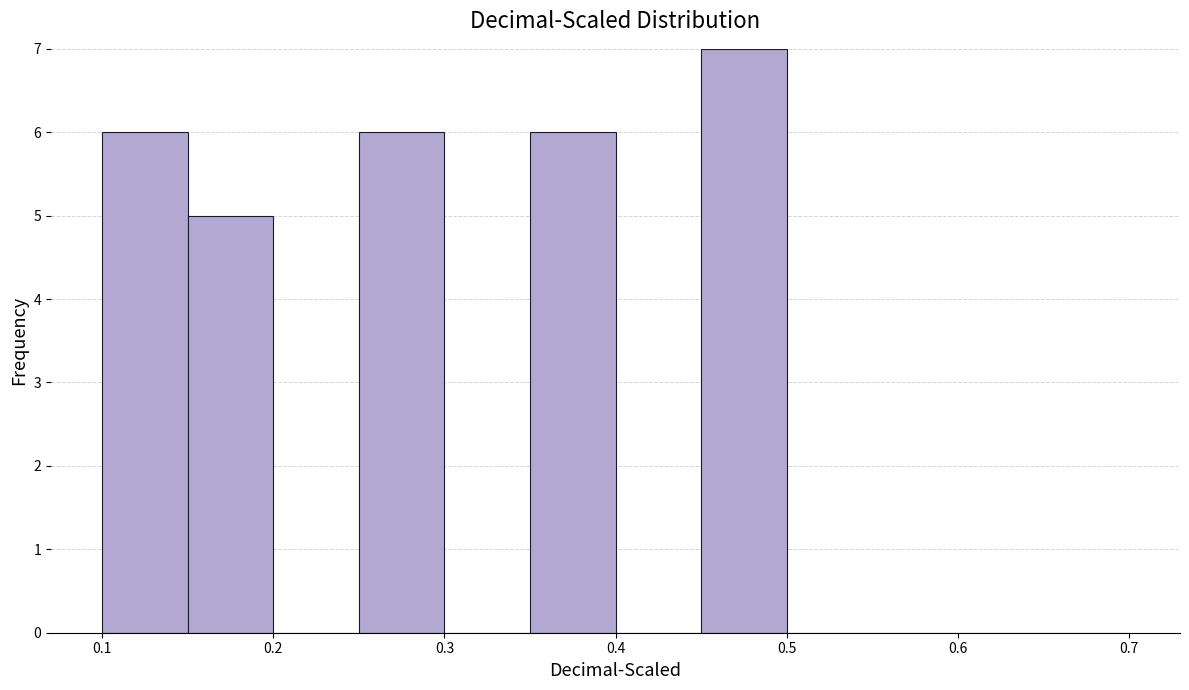

What is the height of the bar covering 0.15 to 0.20 on the x-axis? The values are not printed on the chart, so give them approximately, as read against the axis.

5